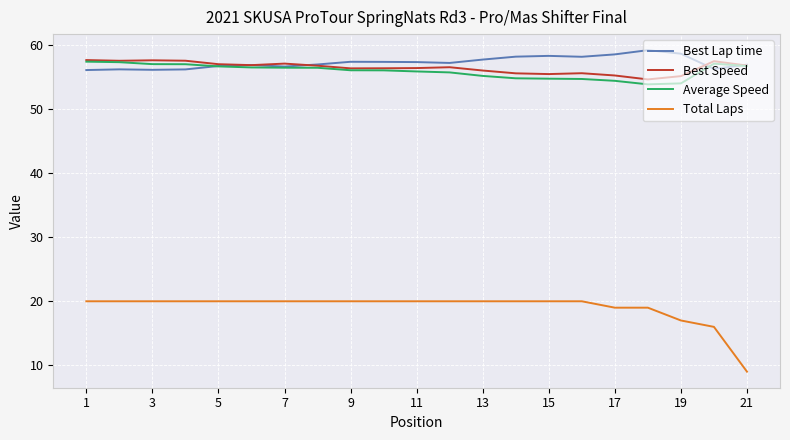

What is the maximum value for Total Laps?

20.0